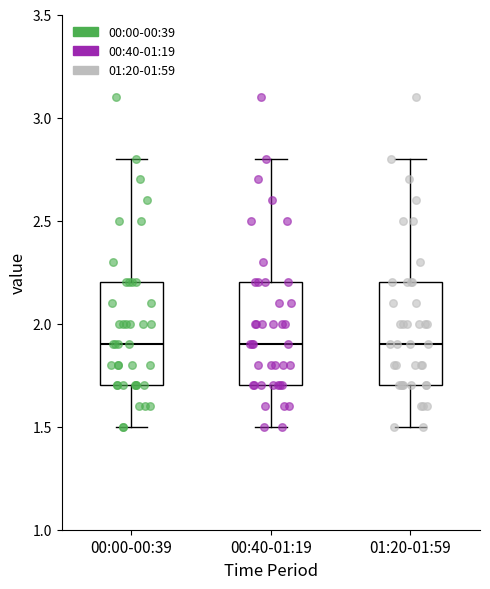

Reading left to right, read every box against the y-axis: the position of its median line, the range the box covers, and the ends of its whiskers. The values are not printed on the chart, so give them approximately, as read against the axis.

00:00-00:39: median 1.9, box 1.7 to 2.2, whiskers 1.5 to 2.8
00:40-01:19: median 1.9, box 1.7 to 2.2, whiskers 1.5 to 2.8
01:20-01:59: median 1.9, box 1.7 to 2.2, whiskers 1.5 to 2.8